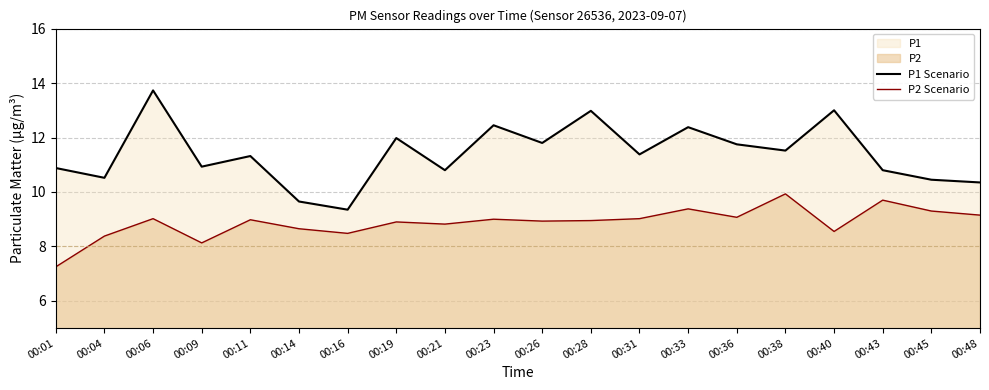

At 00:19, list the series in order from largest to smallest.

P1 Scenario, P2 Scenario